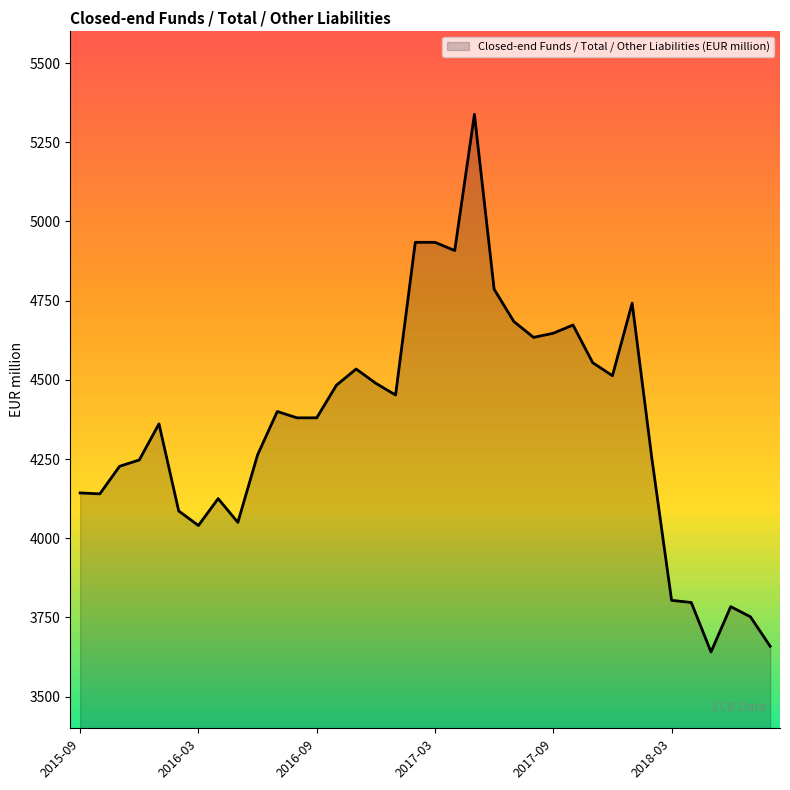

How many categories are shown in the chart?

36